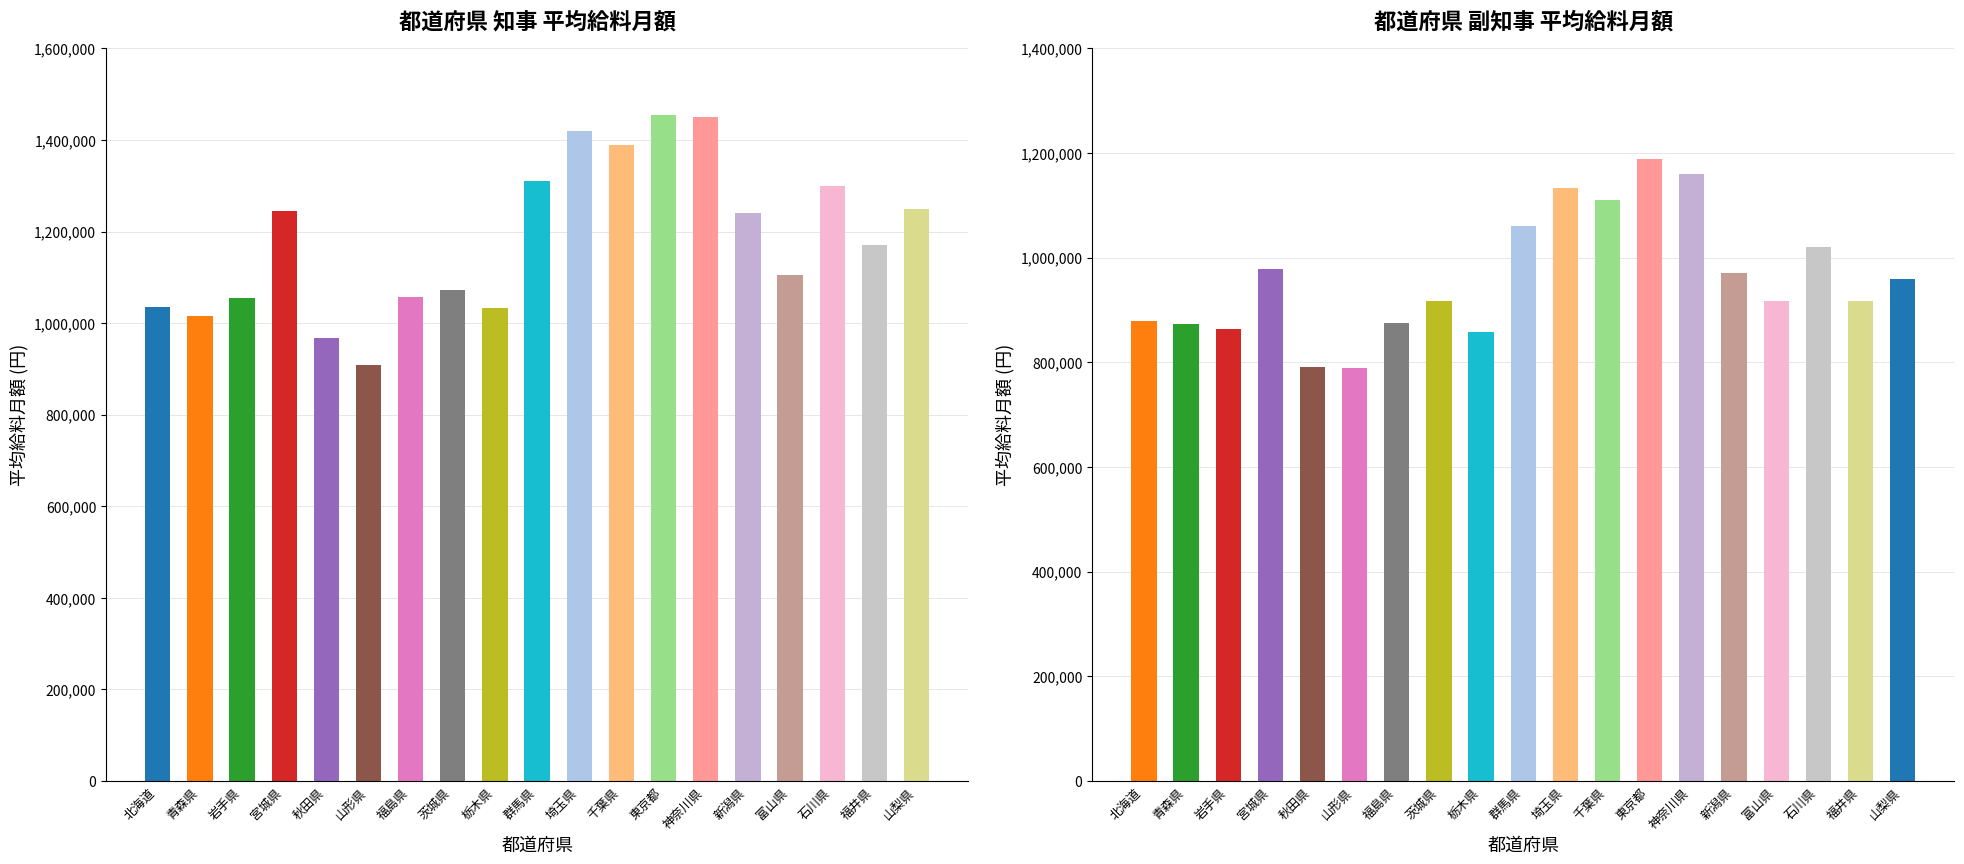

What is the value of the 副知事 bar at the 10th from the left?

1060000